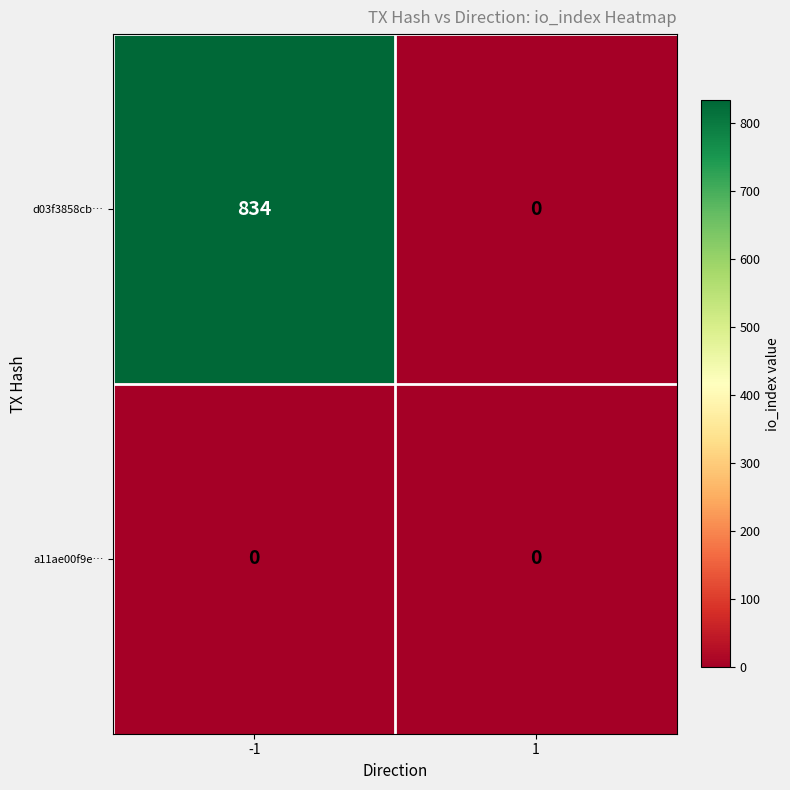

Which series has the largest total across all categories?

d03f3858cb…